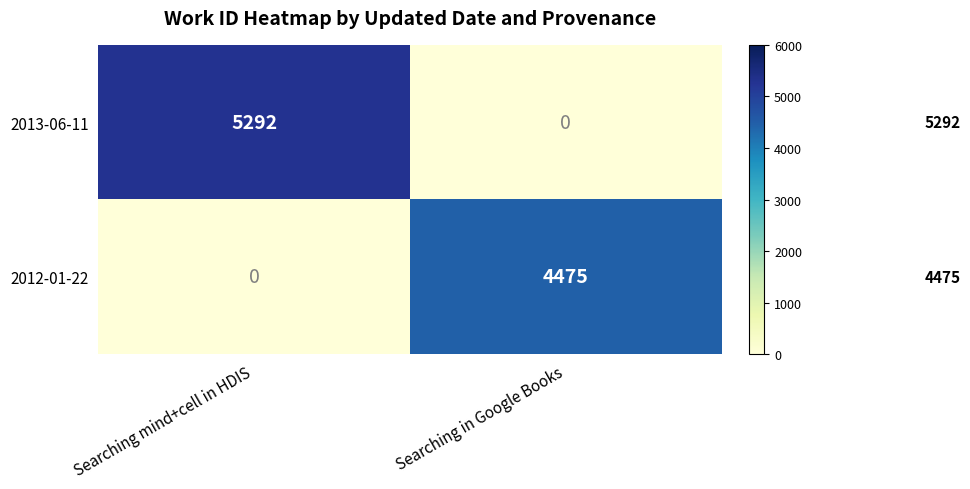

Read the 2013-06-11 value at Searching mind+cell in HDIS, to the nearest 100.

5300